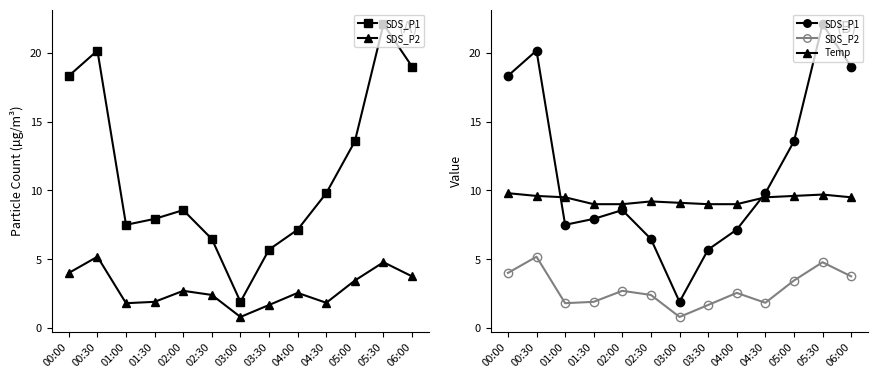

True or false: Temp and SDS_P2 intersect in this chart.

False